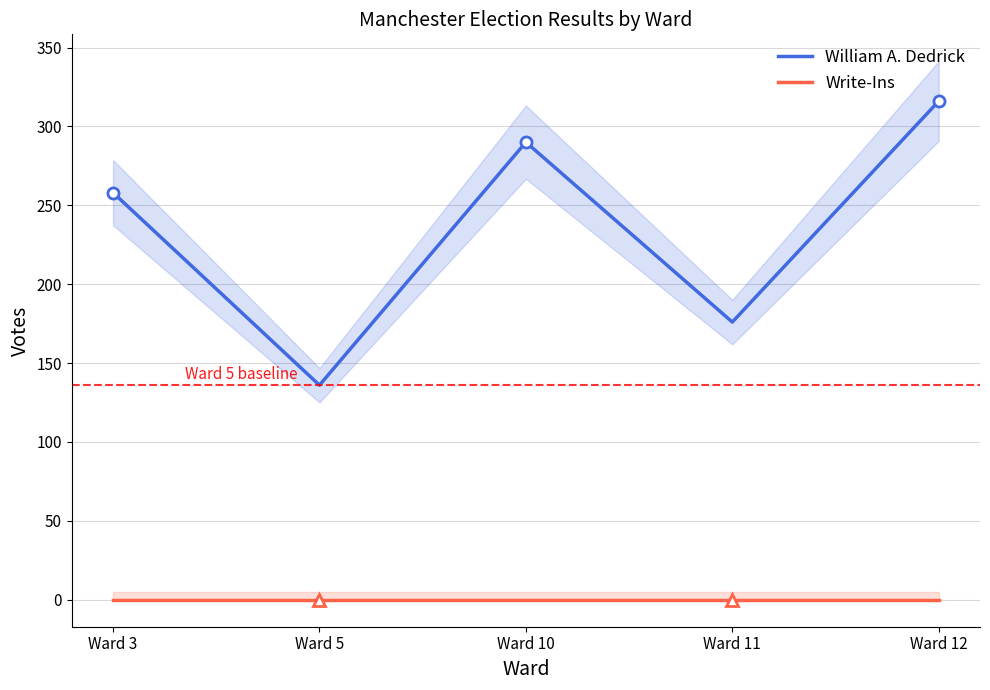

How many interior local valleys does the William A. Dedrick series have?

2